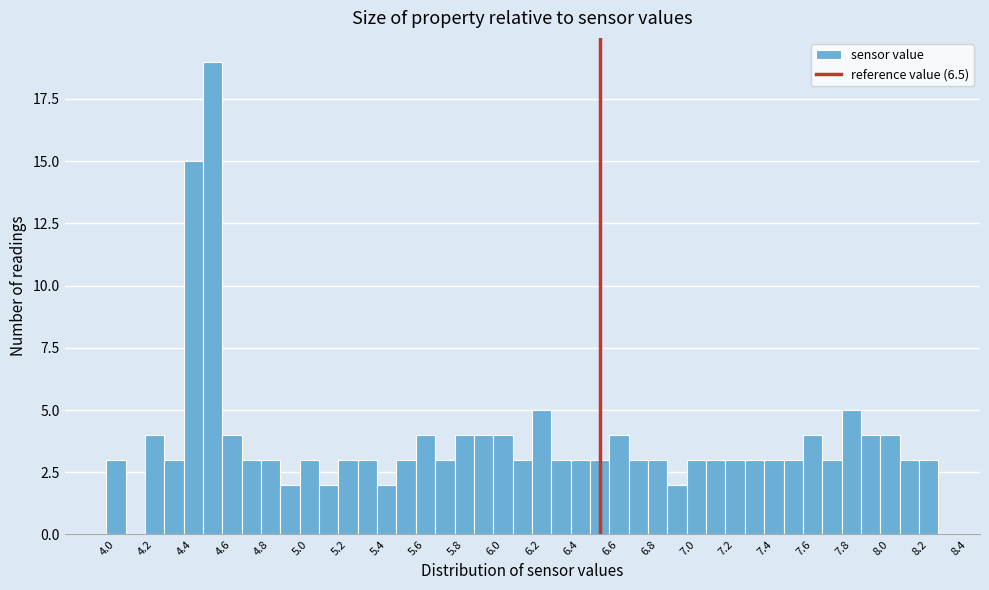

What is the height of the bar covering 4.25 to 4.35 on the x-axis? Neither the bar edges nor the heights are printed on the chart, so give them approximately, as read against the axes.

3